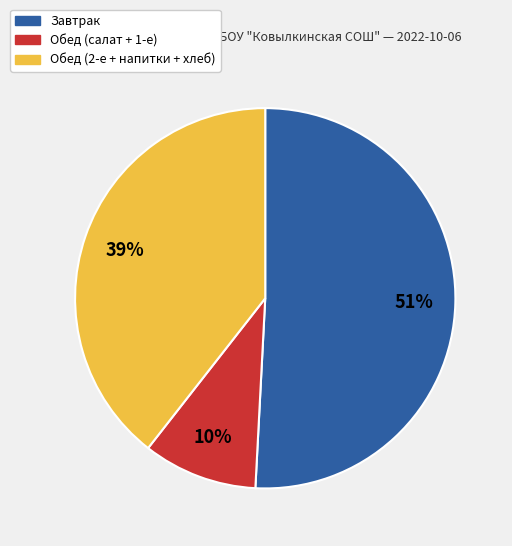

To the nearest percent, what is the difference between the largest and smallest slice percentages?

41%